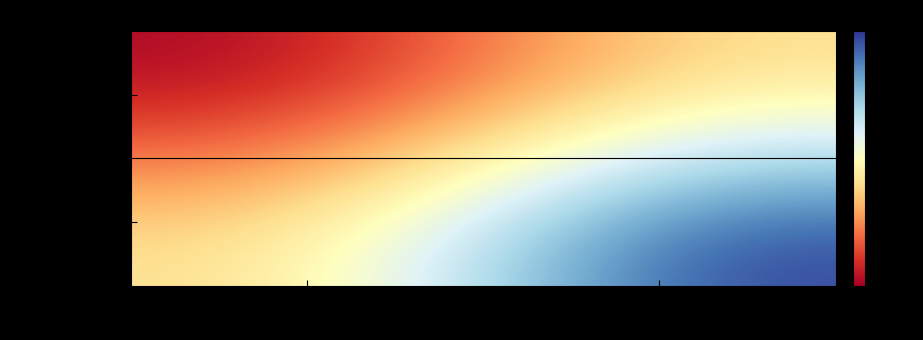

Which category has the highest value across all series?

1